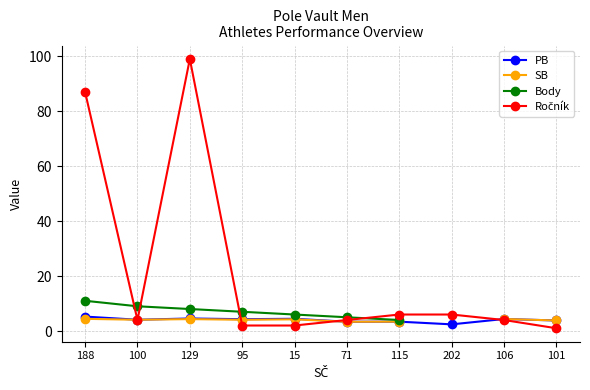

Which series has the widest spread of values?

Ročník